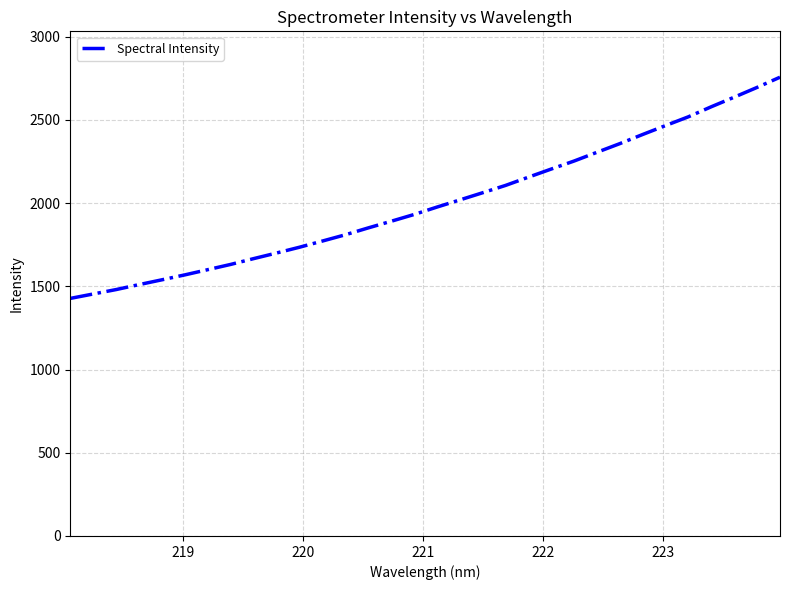

What is the difference between the maximum and minimum values?

1328.7